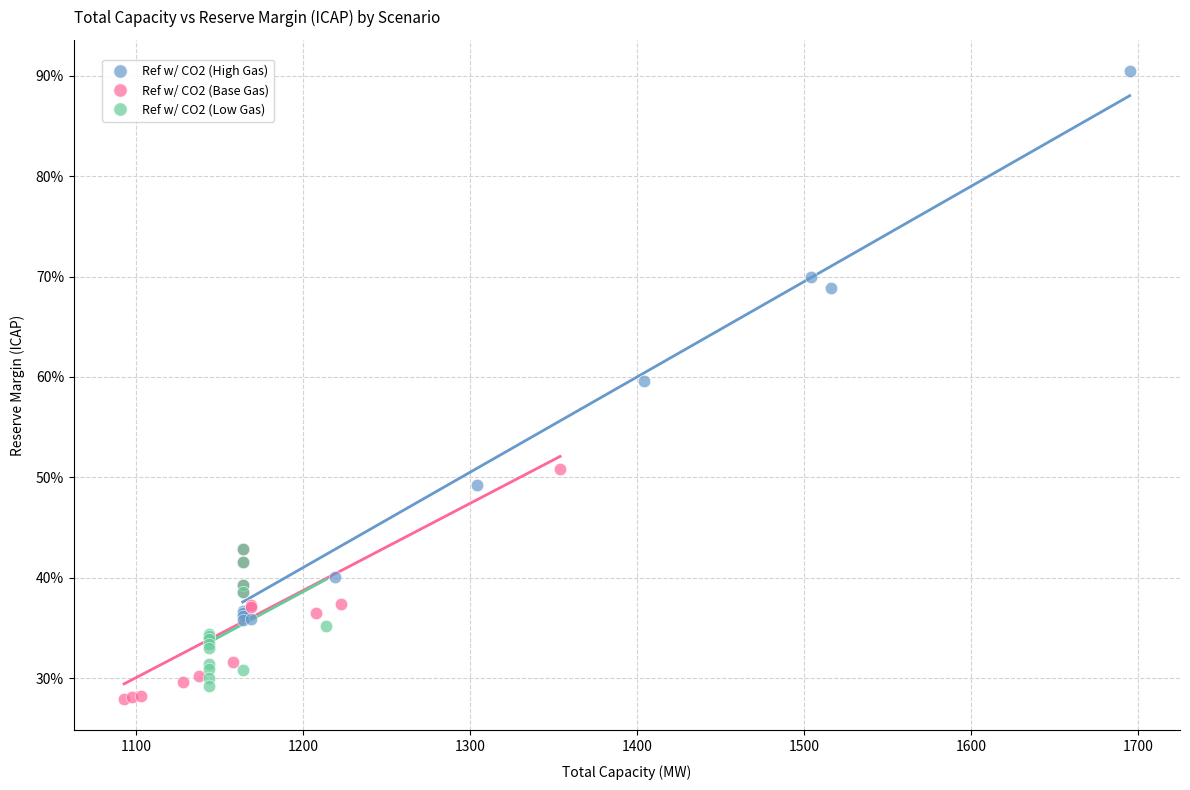

Which series reaches the maximum Y coordinate?

Ref w/ CO2 (High Gas)